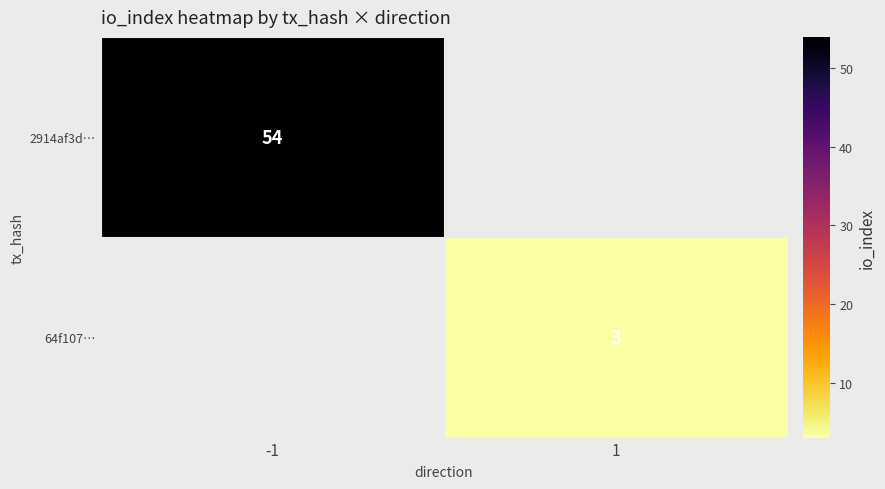

The 2914af3d… series shows 77 at -1. True or false?

False